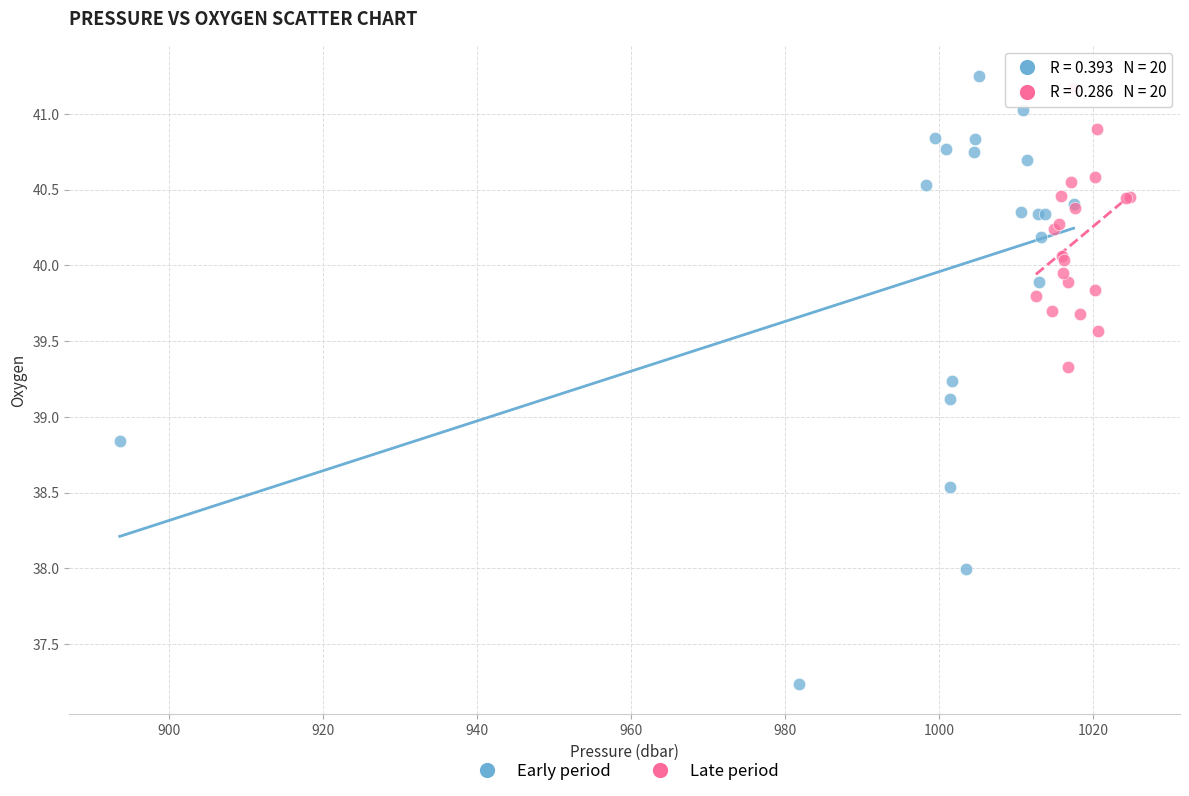

Which series has the largest Y range (max minus min)?

Early period